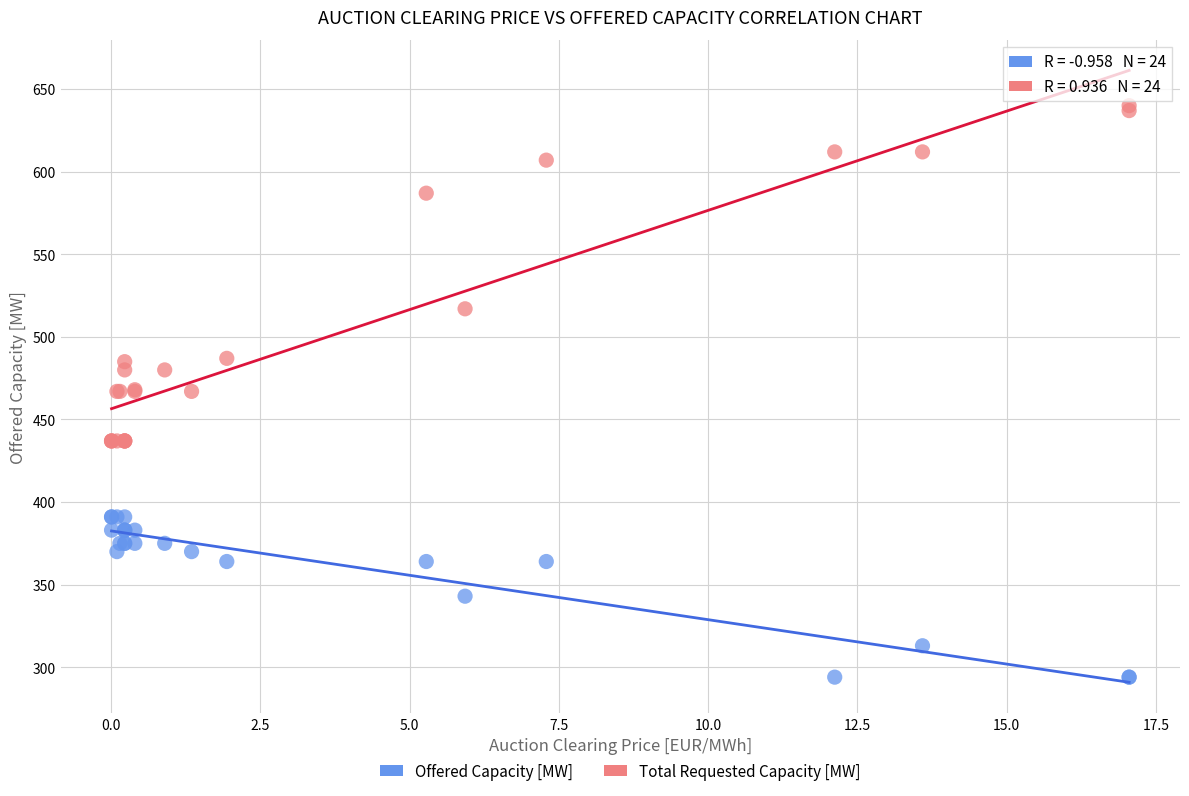

In the Total Requested Capacity [MW] series, what Y value is closest to 538?

517